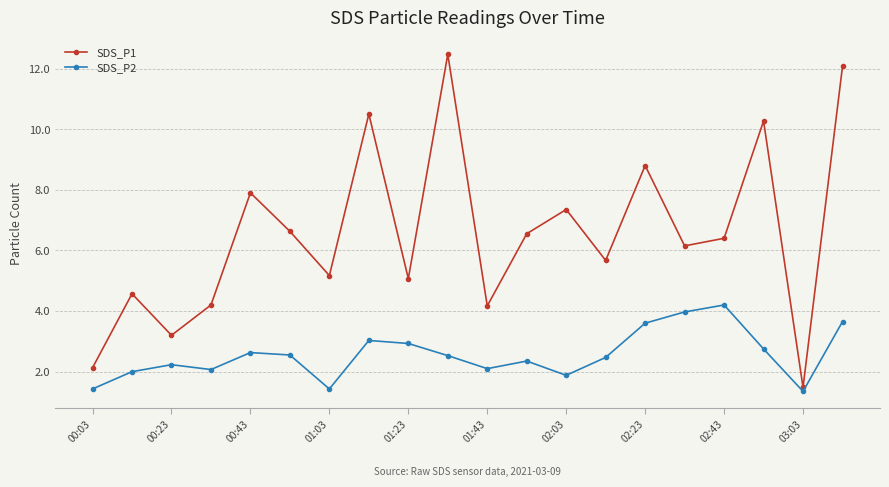

Which series has the widest spread of values?

SDS_P1